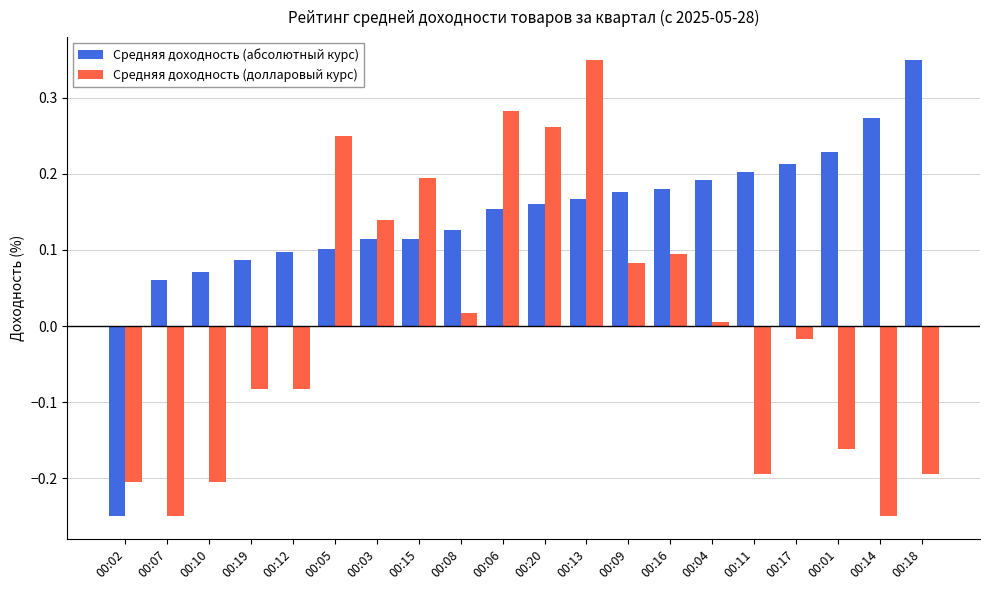

Does the chart contain any negative values?

Yes